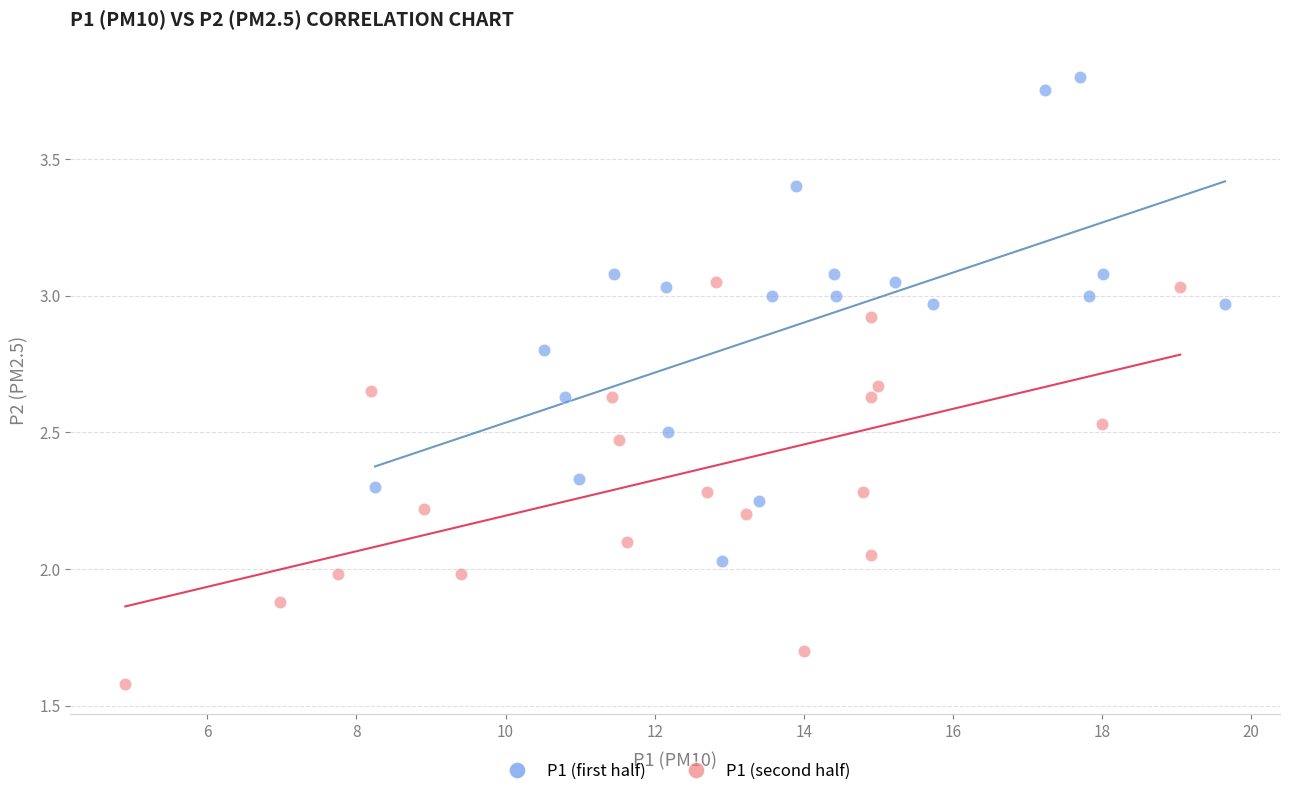

Which series has the widest spread of Y values?

P1 (first half)